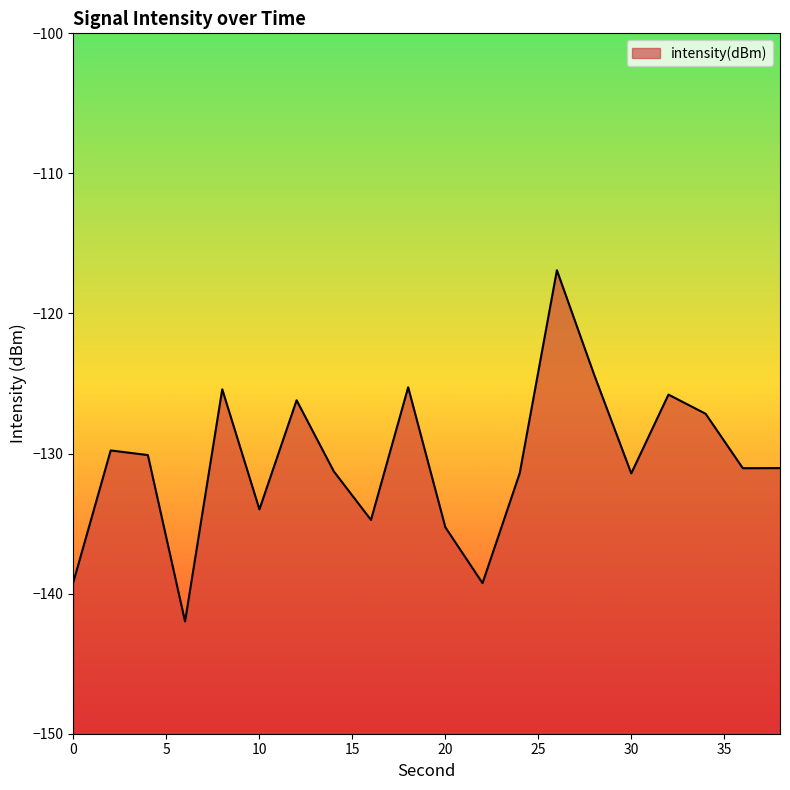

Where is the first local minimum?

6